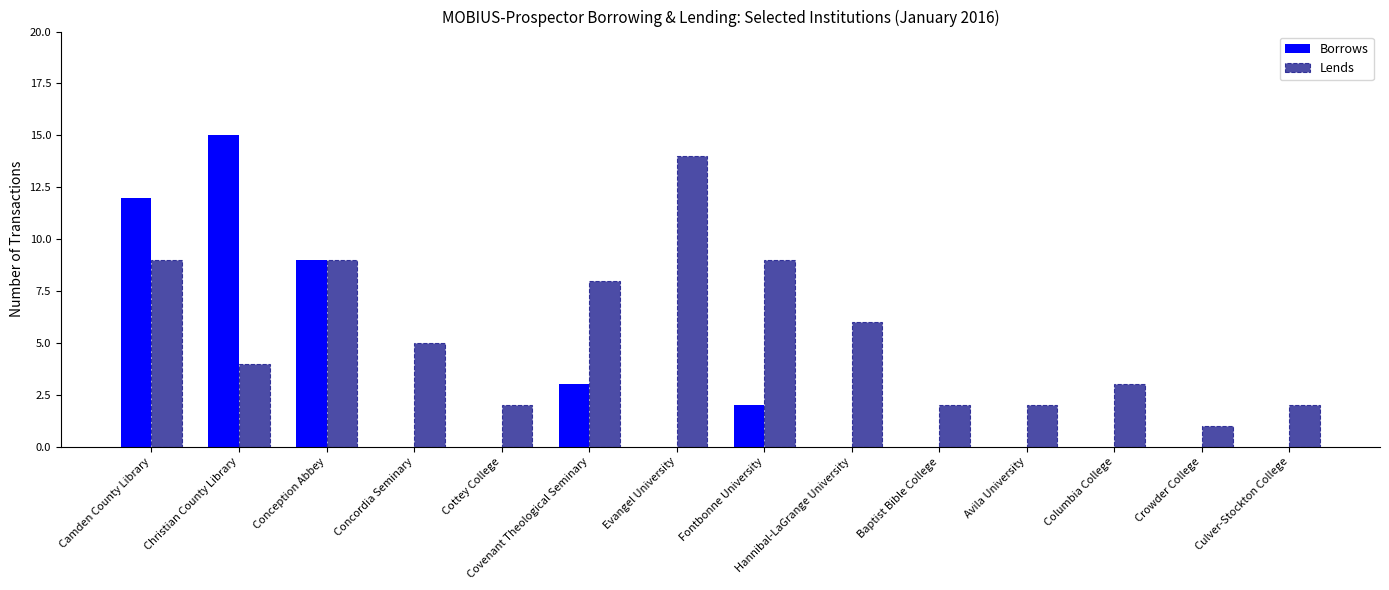

Is it true that Lends equals 1 at Culver-Stockton College?

False